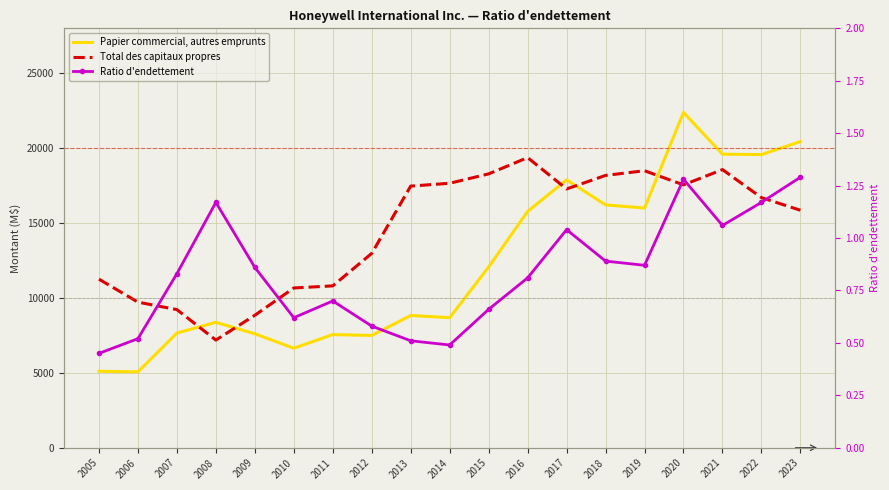

True or false: Total des capitaux propres and Ratio d'endettement intersect in this chart.

False